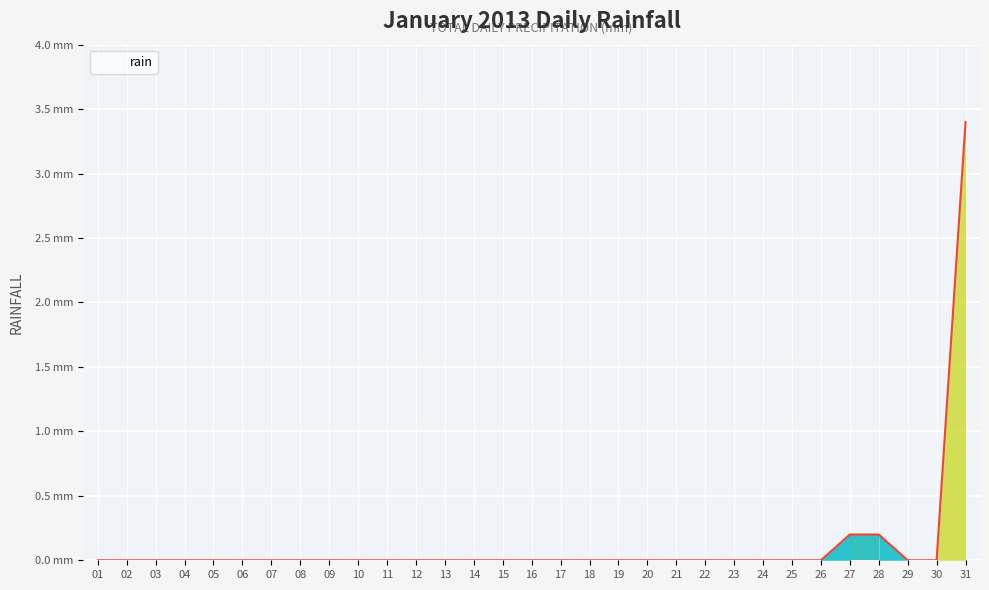

Does the chart have visible grid lines?

Yes